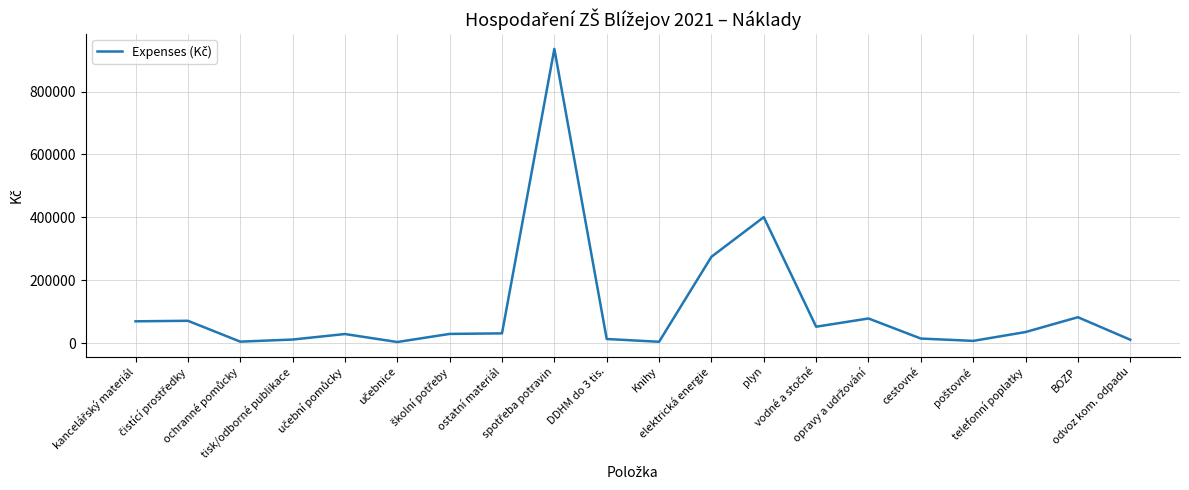

What position from the left is cestovné?

16